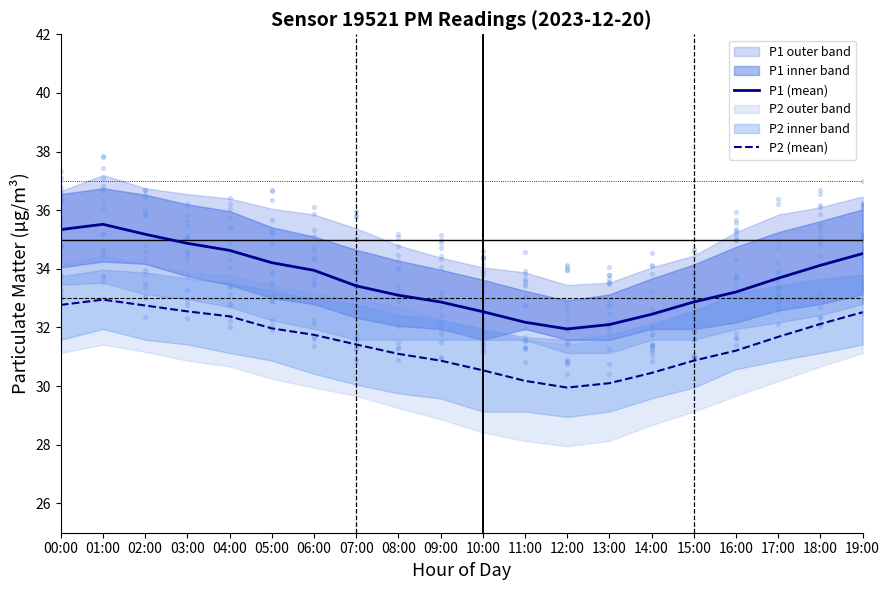

At which category is the sum across all series the highest?

01:00